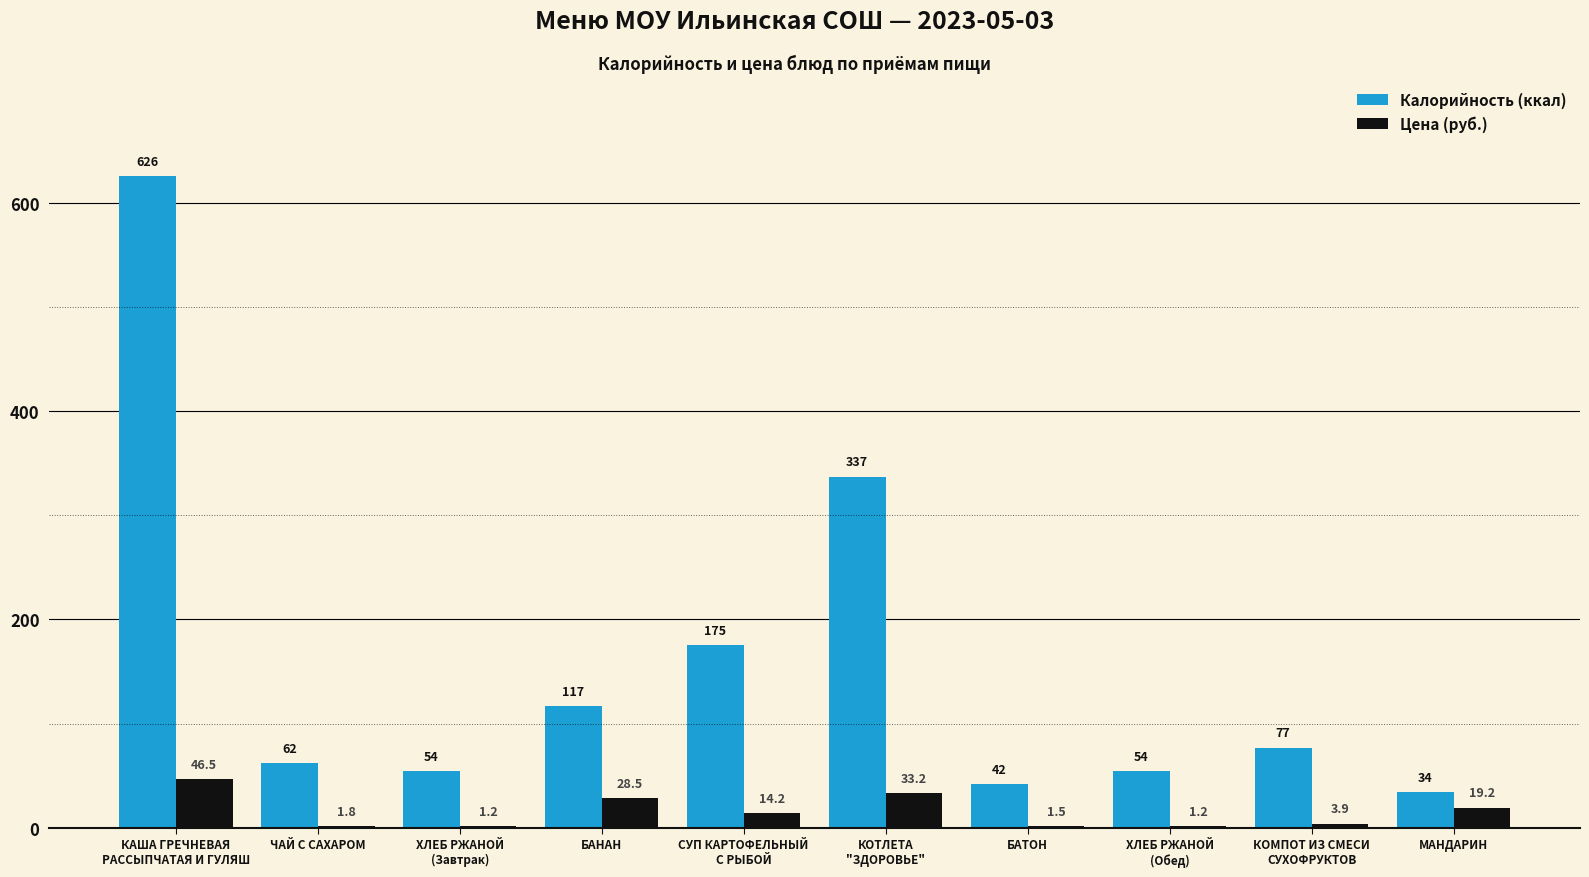

True or false: Калорийность (ккал) has a value of 42.0 at БАТОН.

True